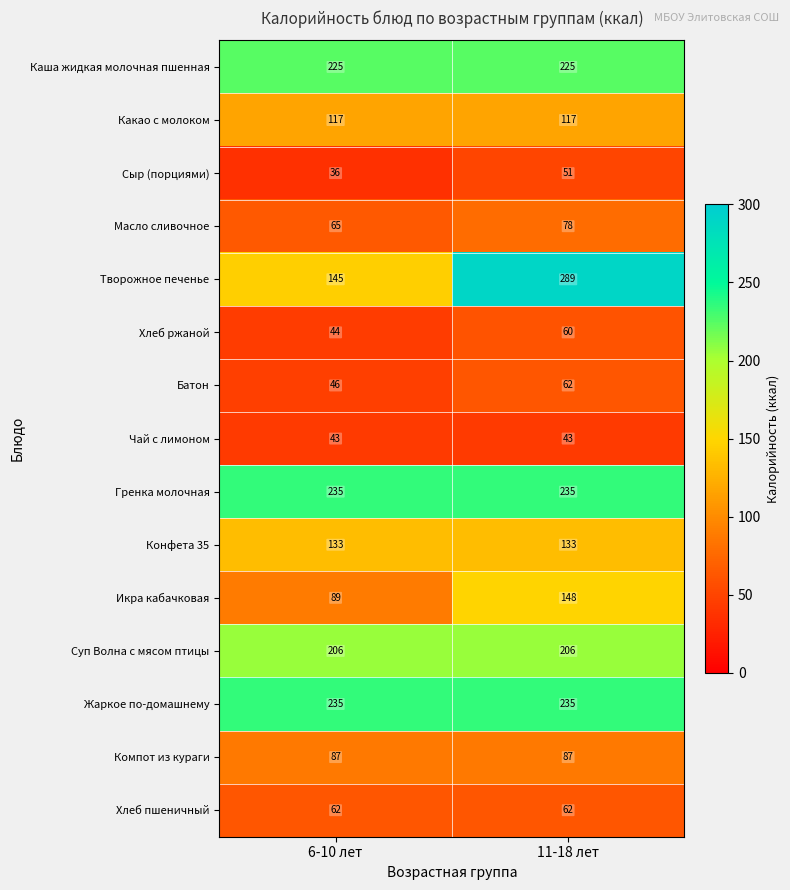

Is it true that Суп Волна с мясом птицы equals 206 at 6-10 лет?

True